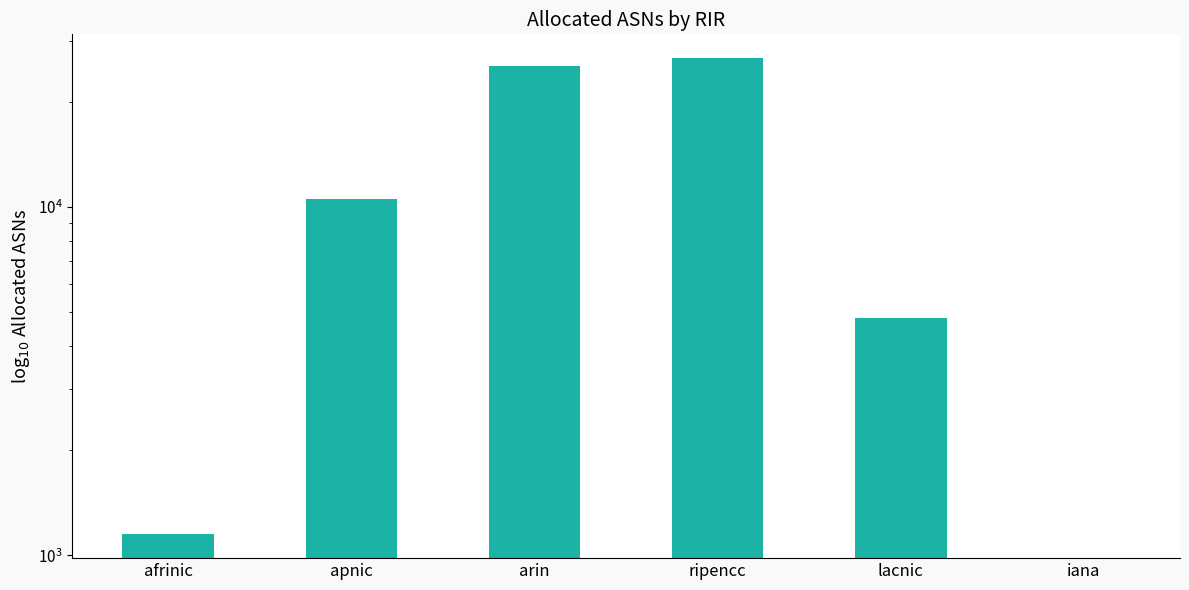

What is the change in value from apnic to arin?

+14733